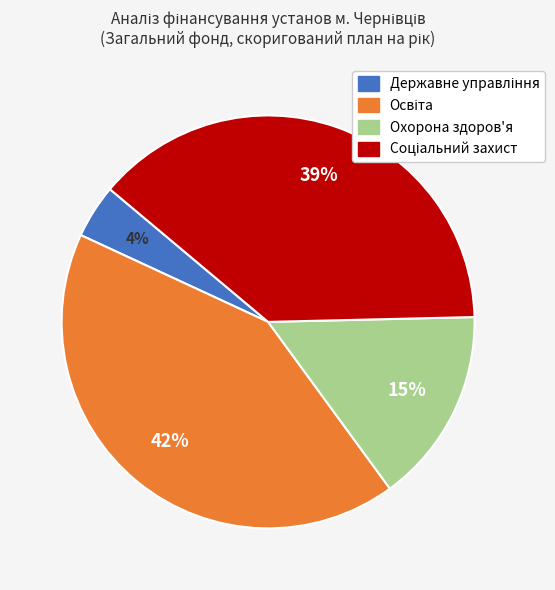

To the nearest percent, what is the difference between the largest and smallest slice percentages?

38%